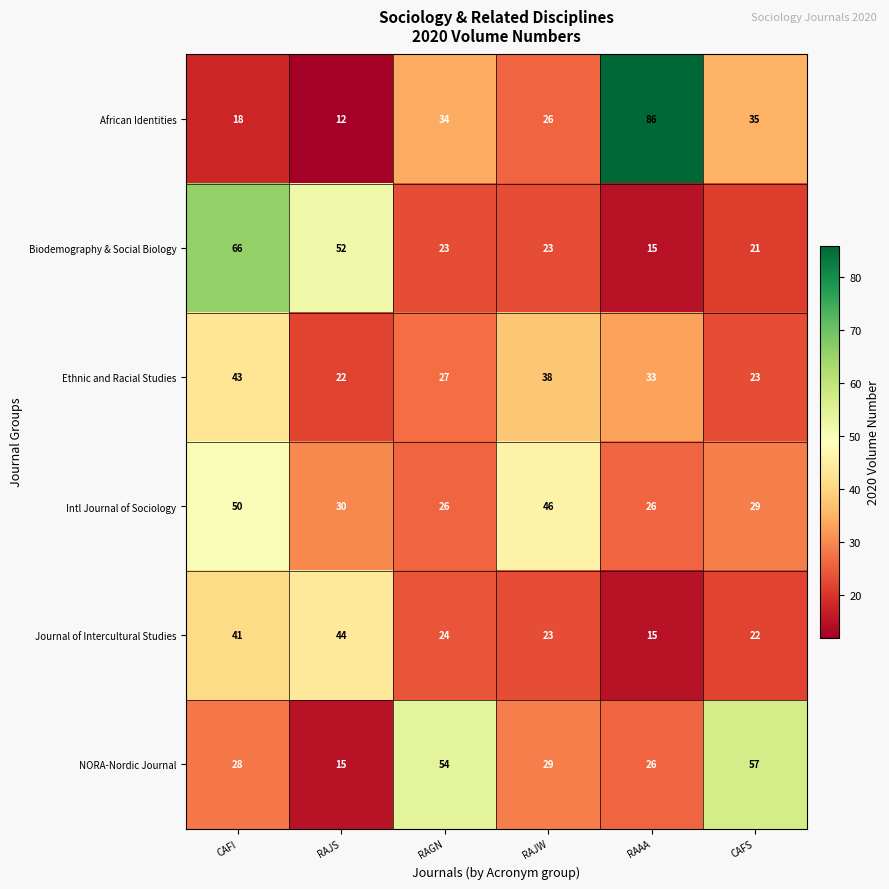

What is the total value across all series at RAAA?

201